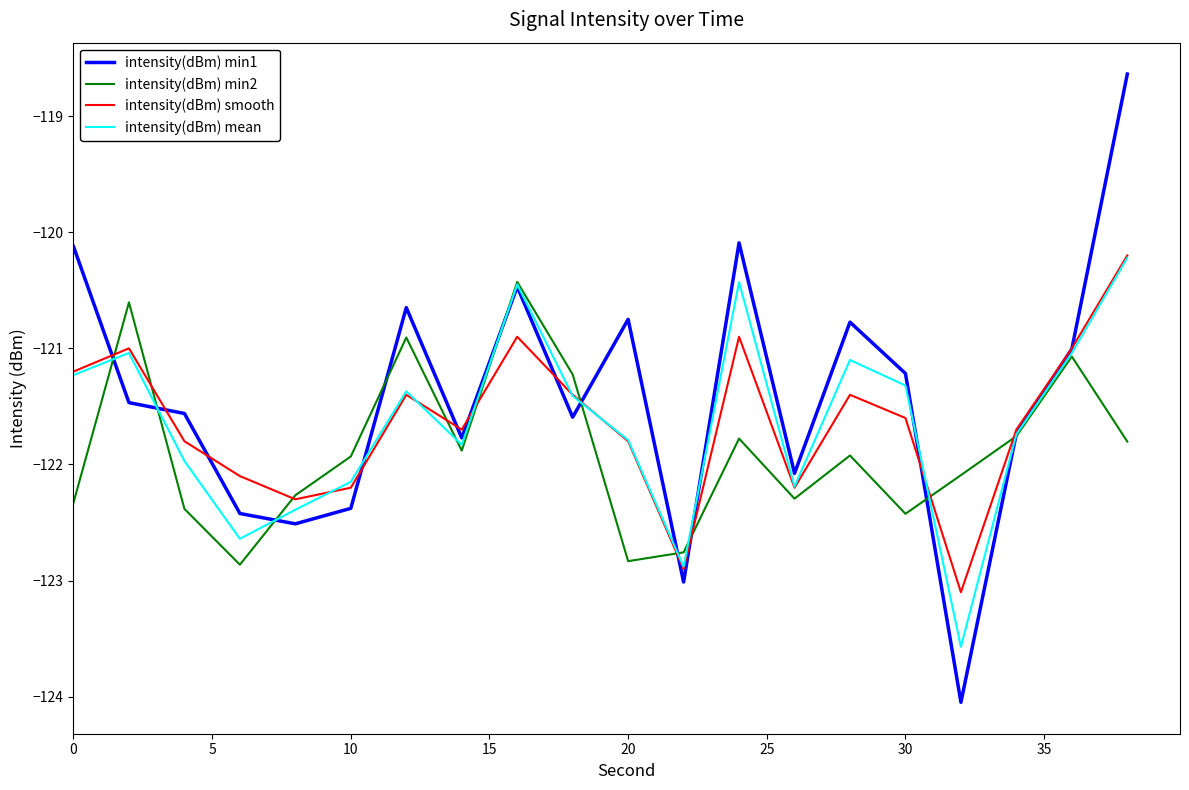

What are all the series names shown in the legend?

intensity(dBm) min1, intensity(dBm) min2, intensity(dBm) smooth, intensity(dBm) mean